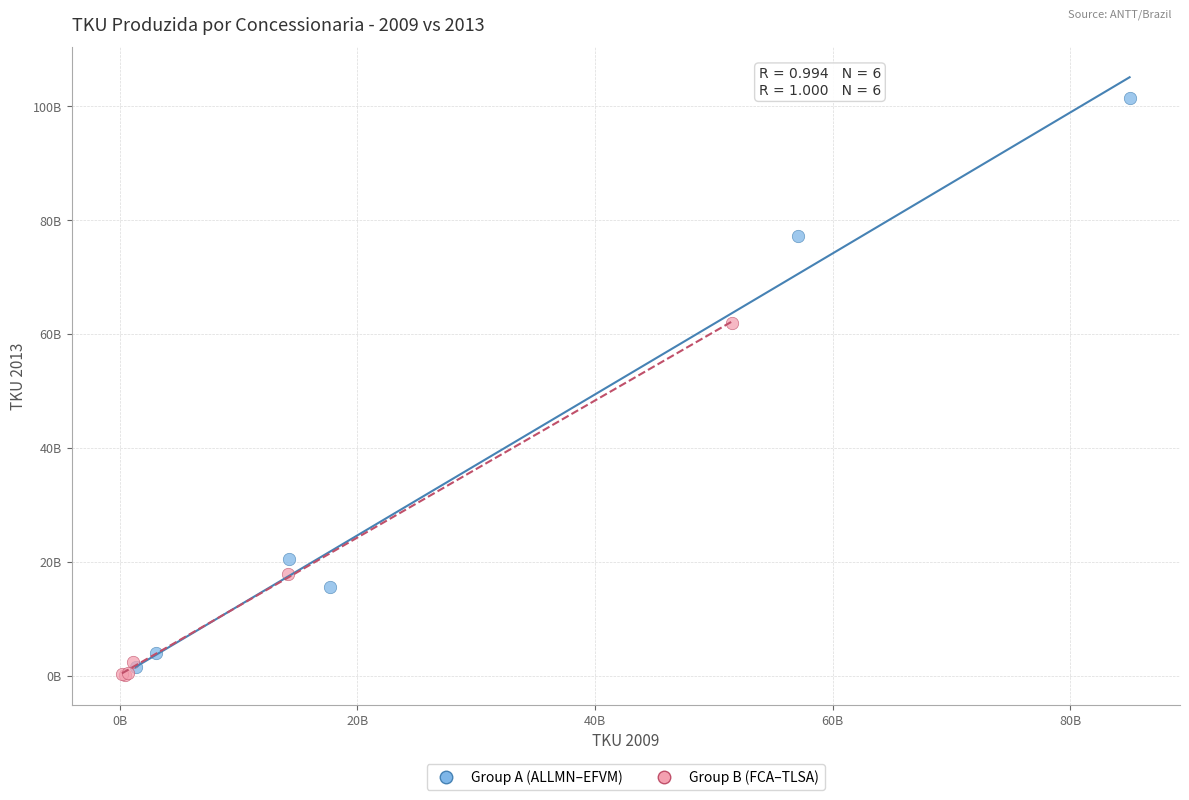

Which series reaches the minimum Y coordinate?

Group B (FCA–TLSA)